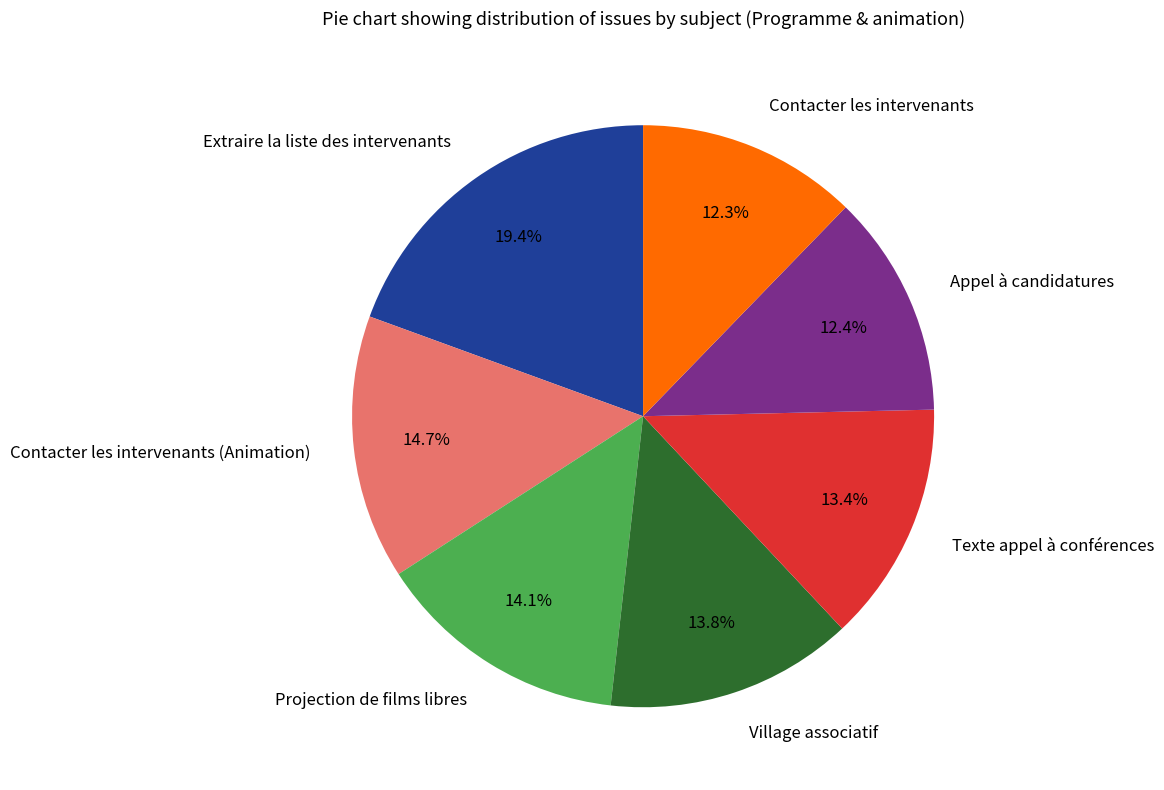

How many slices are in this pie chart?

7